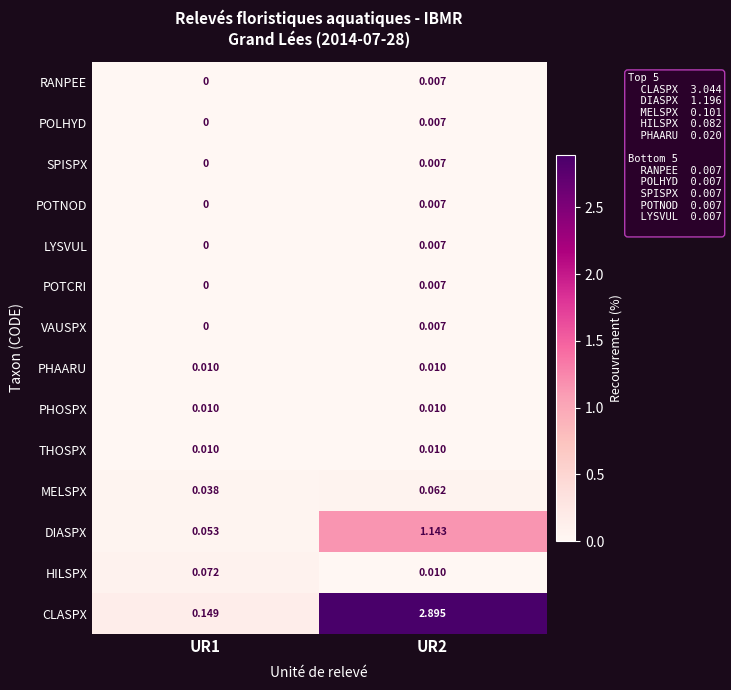

Which series has the largest total across all categories?

CLASPX